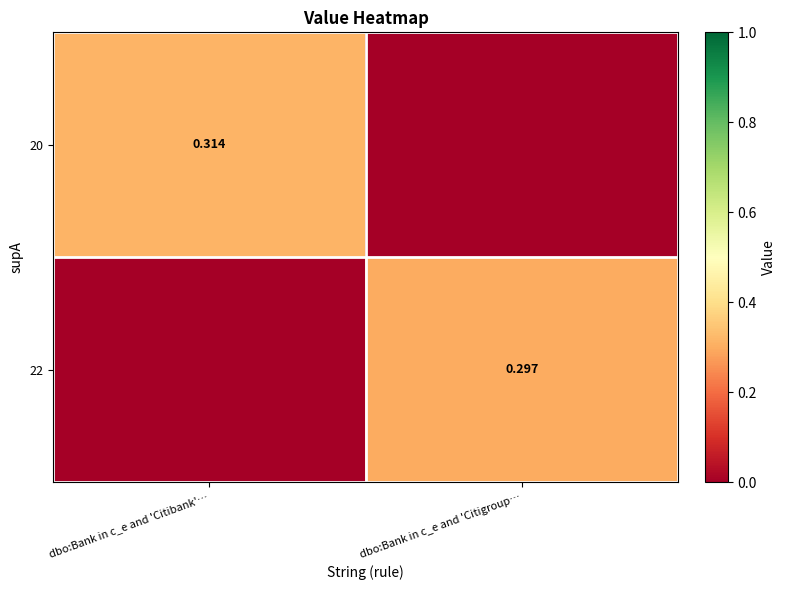

Is the value of 20 at dbo:Bank in c_e and 'Citibank'… greater than the value of 22 at dbo:Bank in c_e and 'Citigroup…?

Yes